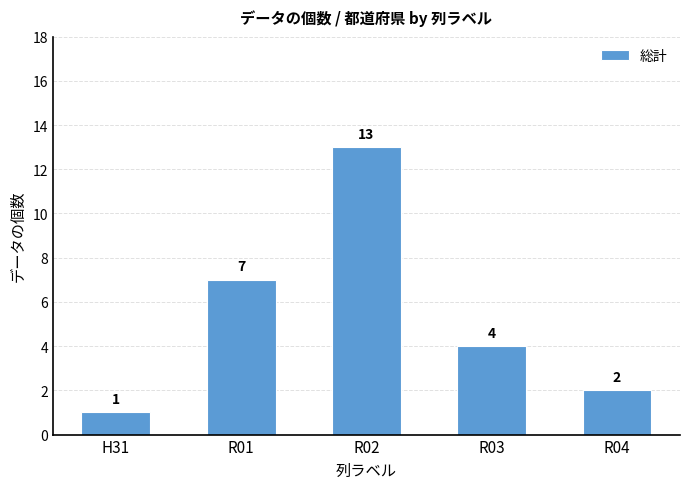

Reading left to right, what are all the values shown in this chart?

1	7	13	4	2